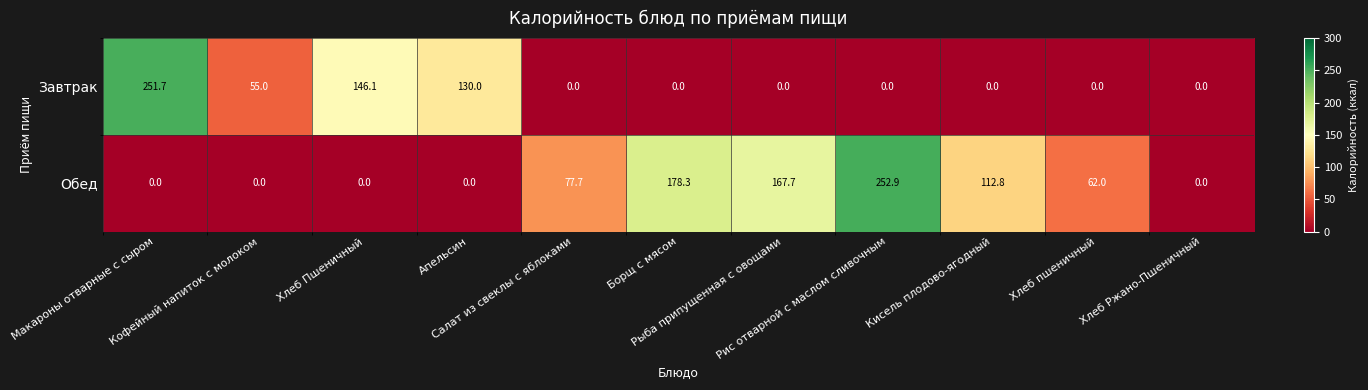

Which series has the widest spread of values?

Обед